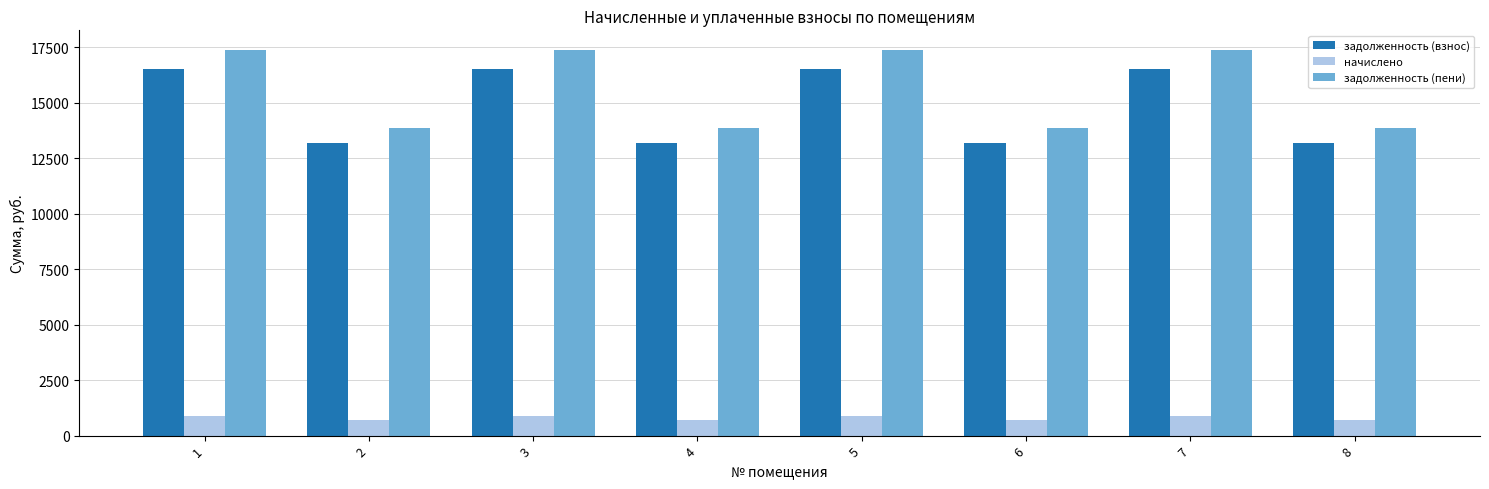

At 8, list the series in order from smallest to largest.

начислено, задолженность (взнос), задолженность (пени)